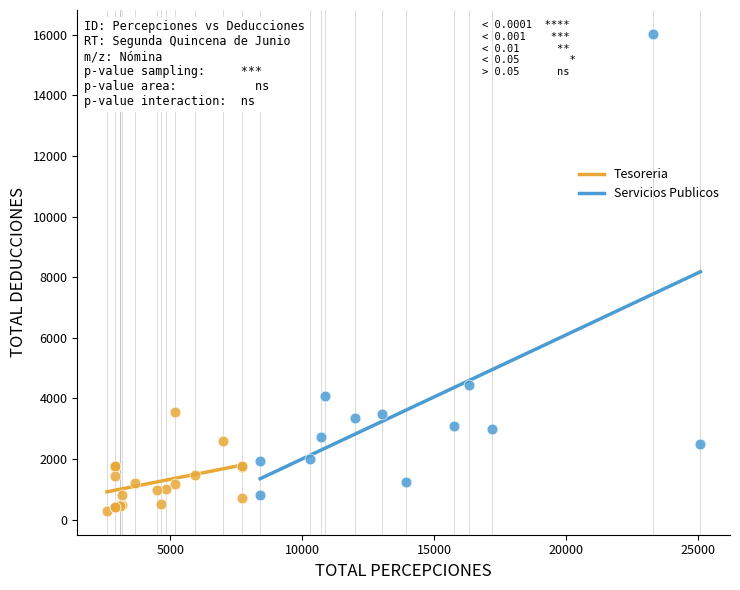

Which series contains the highest Y value?

Servicios Publicos